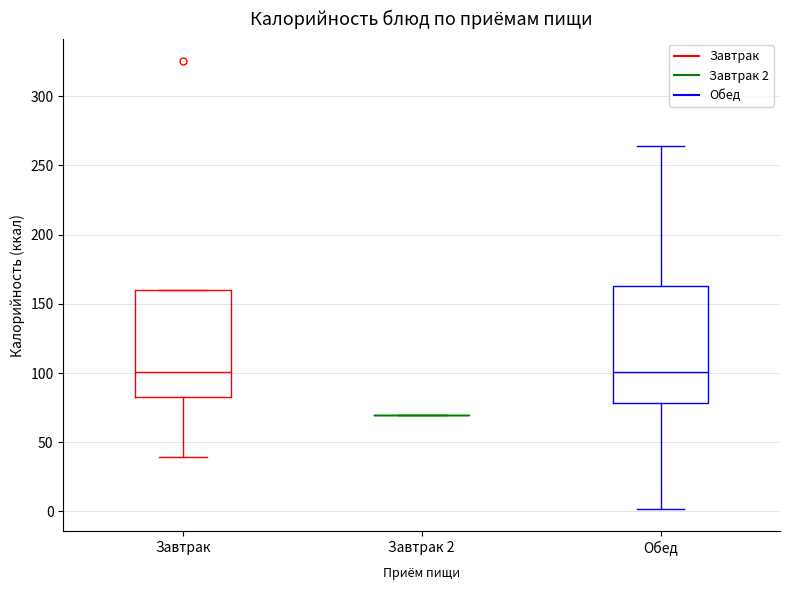

Which box is the tallest, from its lower edge to its upper edge?

Обед